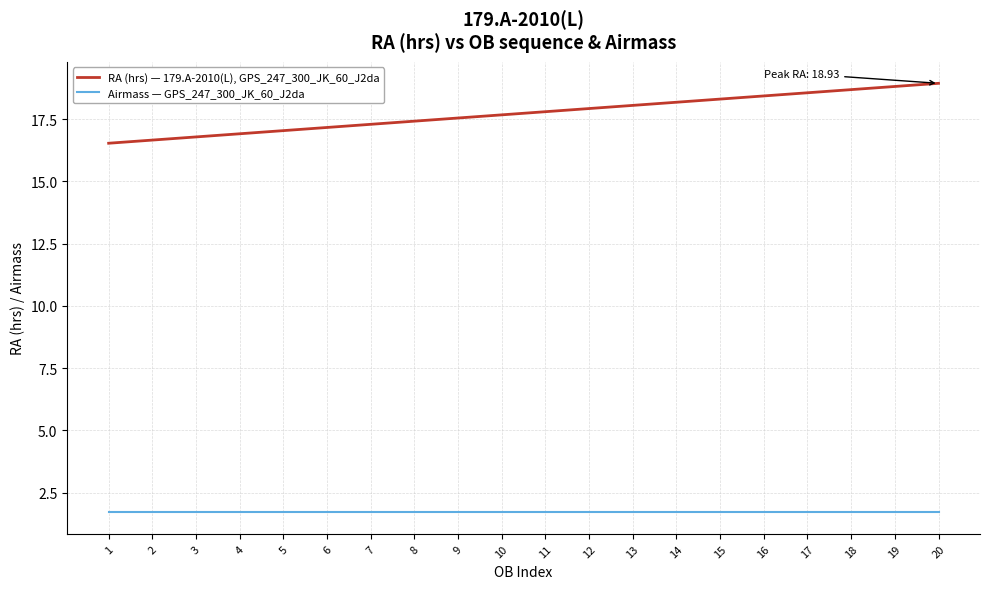

Reading left to right, list all the values displayed in this chart.

RA (hrs) — 179.A-2010(L), GPS_247_300_JK_60_J2da: 16.5	16.7	16.8	16.9	17.0	17.2	17.3	17.4	17.5	17.7	17.8	17.9	18.0	18.2	18.3	18.4	18.6	18.7	18.8	18.9
Airmass — GPS_247_300_JK_60_J2da: 1.7	1.7	1.7	1.7	1.7	1.7	1.7	1.7	1.7	1.7	1.7	1.7	1.7	1.7	1.7	1.7	1.7	1.7	1.7	1.7